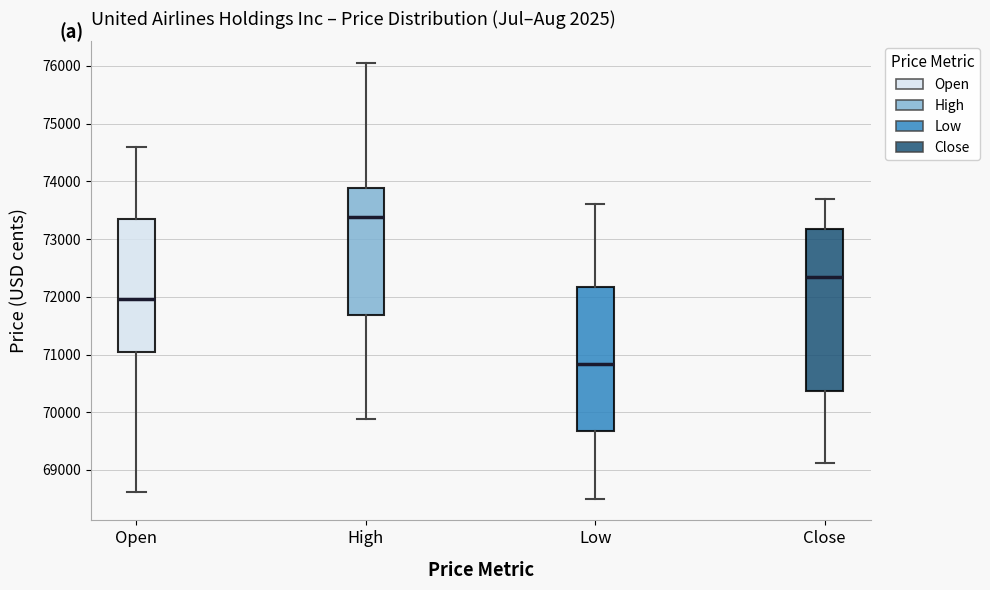

Reading left to right, transcribe this box plot: for each box, give where its median line is, the range the box spans, and where its two whiskers end, as read against the y-axis. The values are not printed on the chart, so give them approximately, as read against the axis.

Open: median 72000, box 71000 to 73300, whiskers 68600 to 74600
High: median 73400, box 71700 to 73900, whiskers 69900 to 76000
Low: median 70800, box 69700 to 72200, whiskers 68500 to 73600
Close: median 72300, box 70400 to 73200, whiskers 69100 to 73700